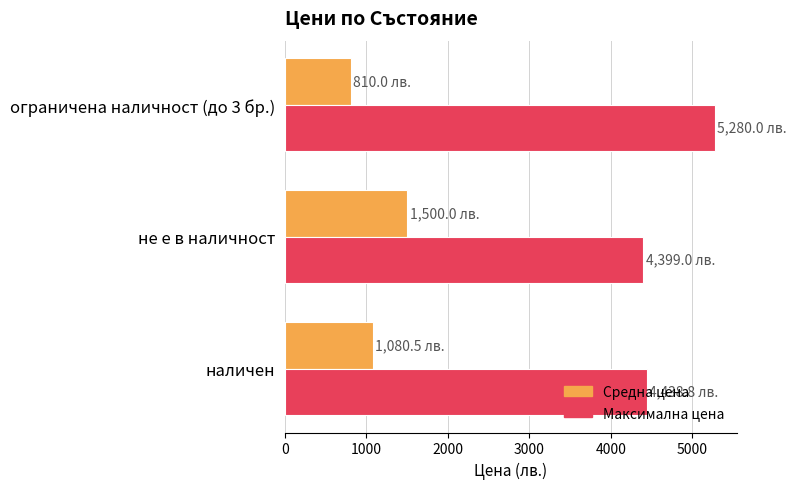

What is the spread (max minus min) of values at ограничена наличност (до 3 бр.)?

4470.0